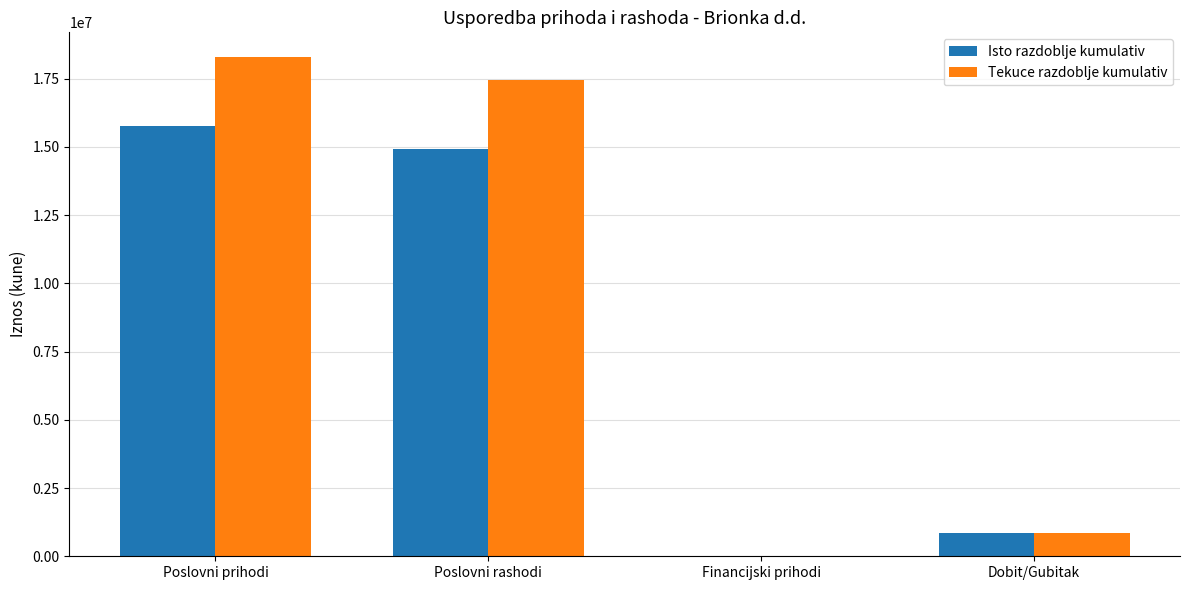

Count the number of data series in this chart.

2